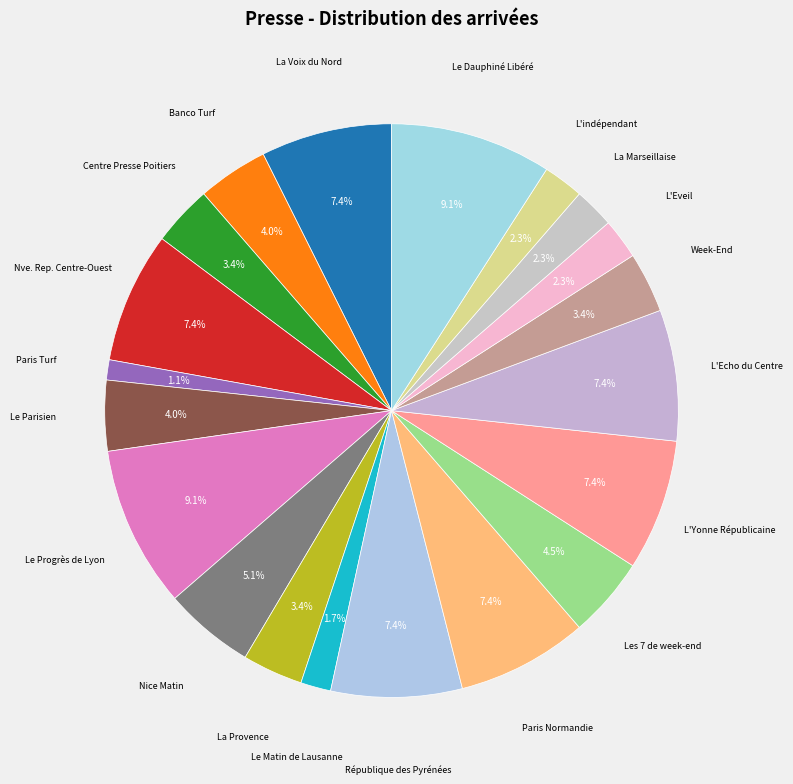

Count the number of slices in the pie.

20